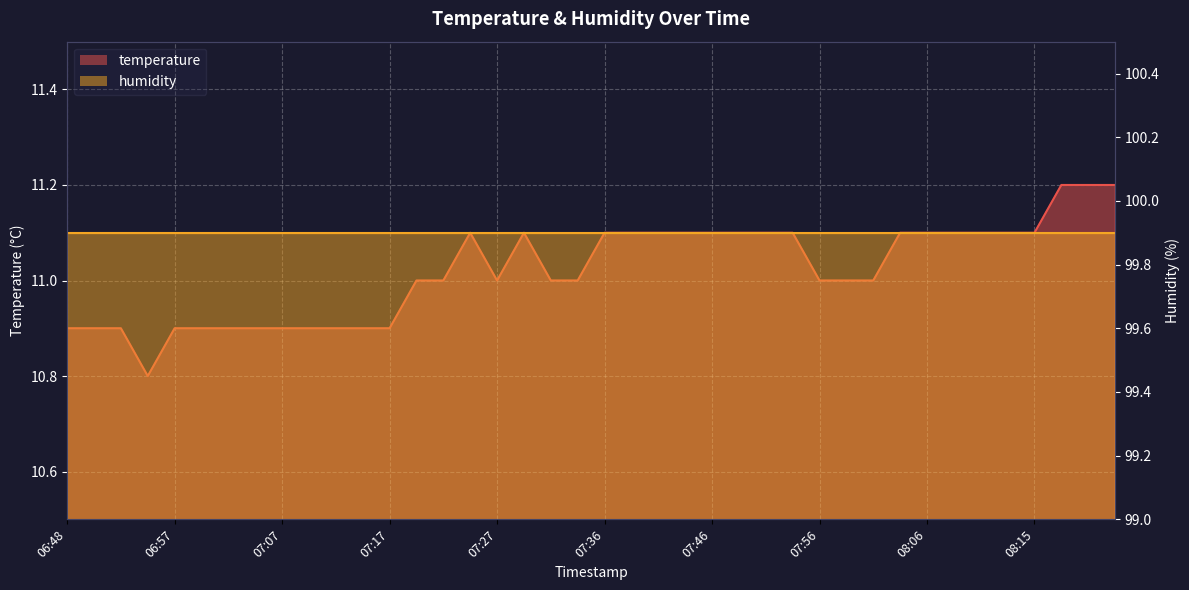

Rank the categories by value from highest to lowest.

08:18, 08:20, 08:23, 07:24, 07:29, 07:36, 07:39, 07:41, 07:44, 07:46, 07:49, 07:51, 07:53, 08:03, 08:06, 08:08, 08:10, 08:13, 08:15, 07:19, 07:22, 07:27, 07:32, 07:34, 07:56, 07:58, 08:01, 06:48, 06:50, 06:53, 06:57, 07:00, 07:02, 07:05, 07:07, 07:10, 07:12, 07:14, 07:17, 06:55